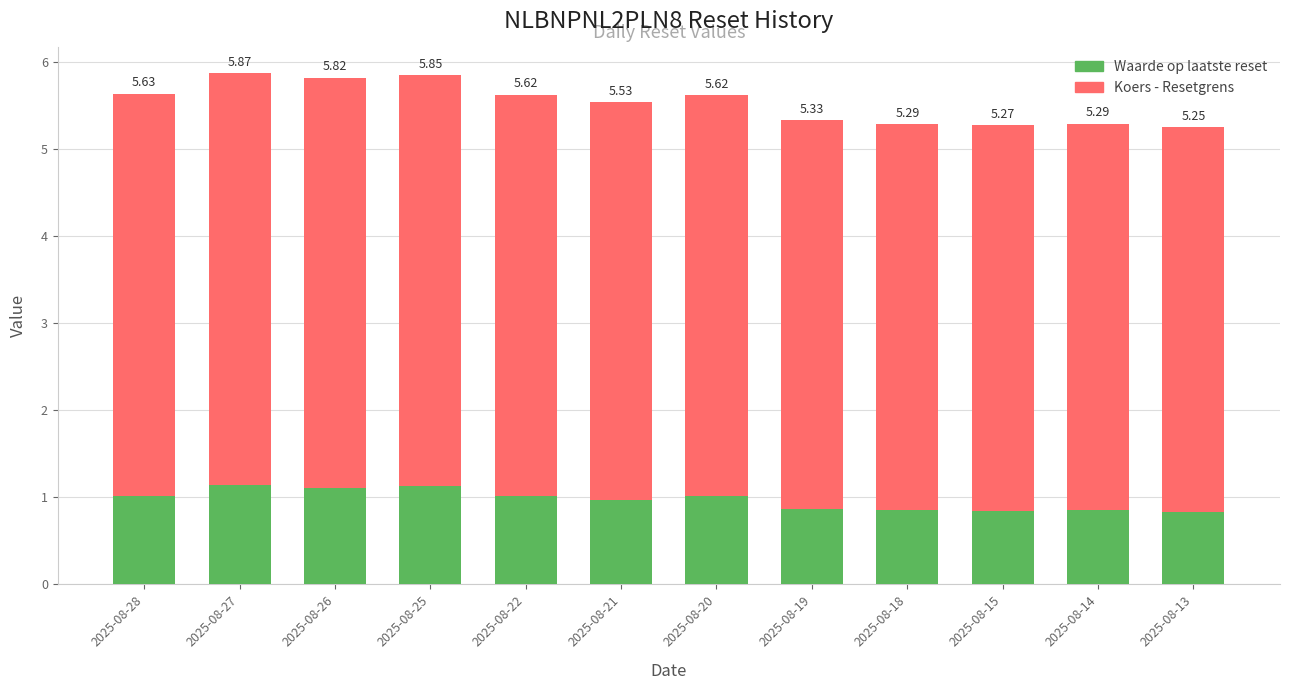

What are all the series names shown in the legend?

Waarde op laatste reset, Koers - Resetgrens